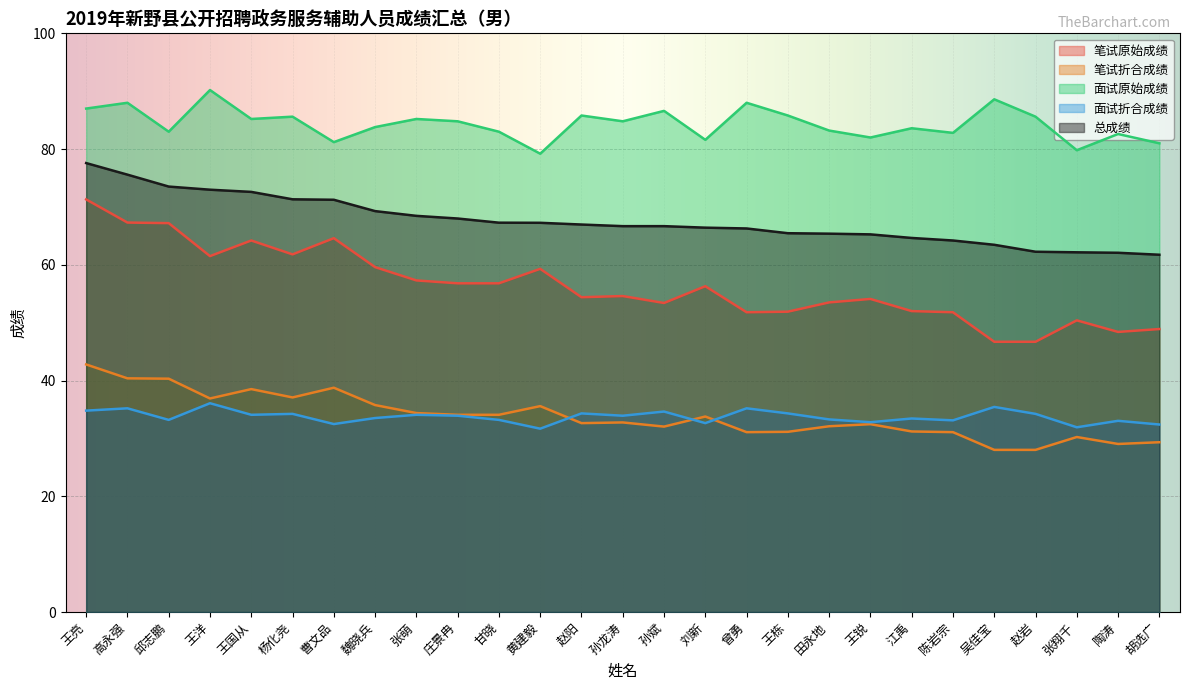

Which series has the widest spread of values?

笔试原始成绩